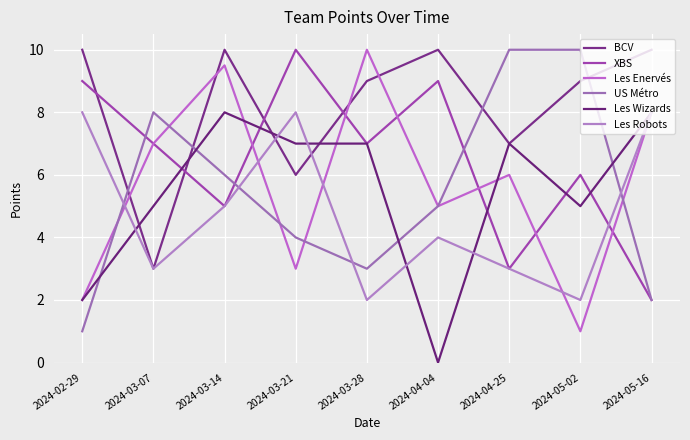

Where does the Les Wizards series first go above 7?

2024-03-14